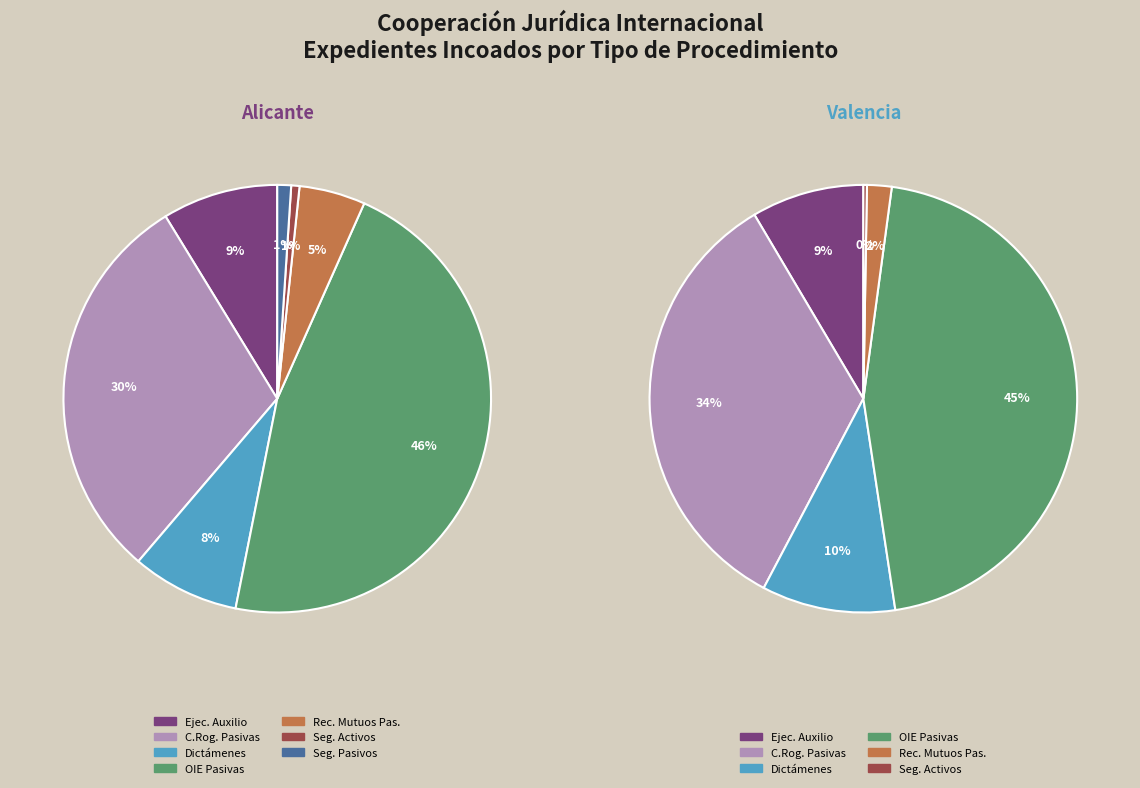

Is it true that 8 is 8% of the pie?

False